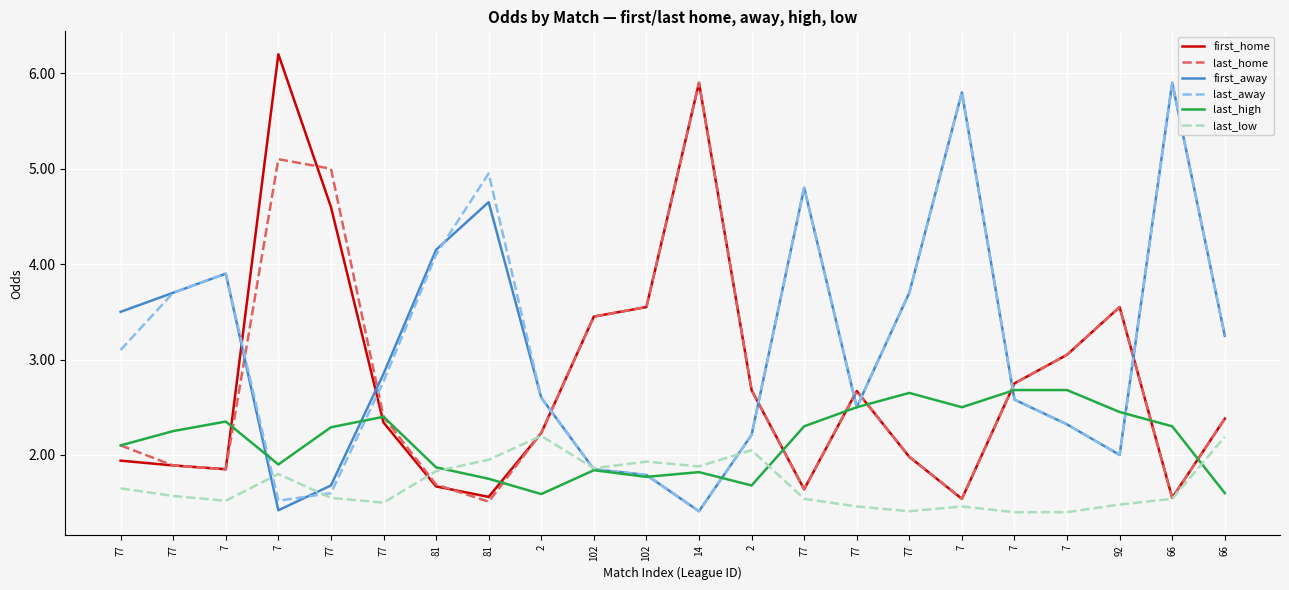

How many lines are shown in the chart?

6